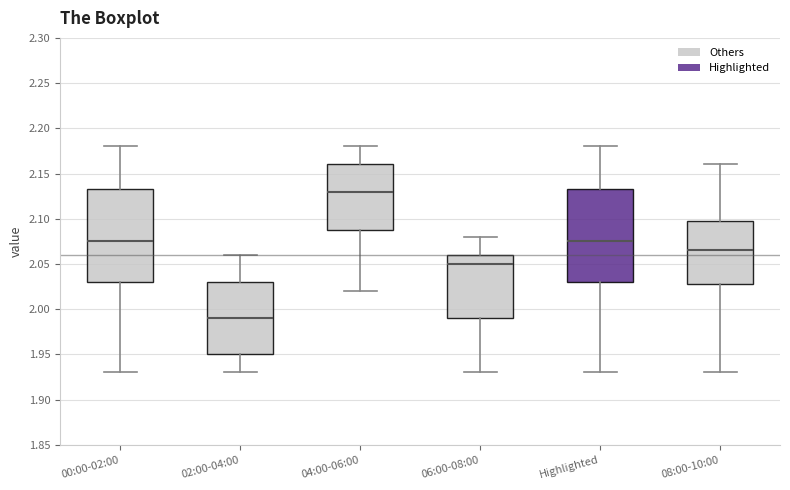

Which box's median line is the lowest?

02:00-04:00